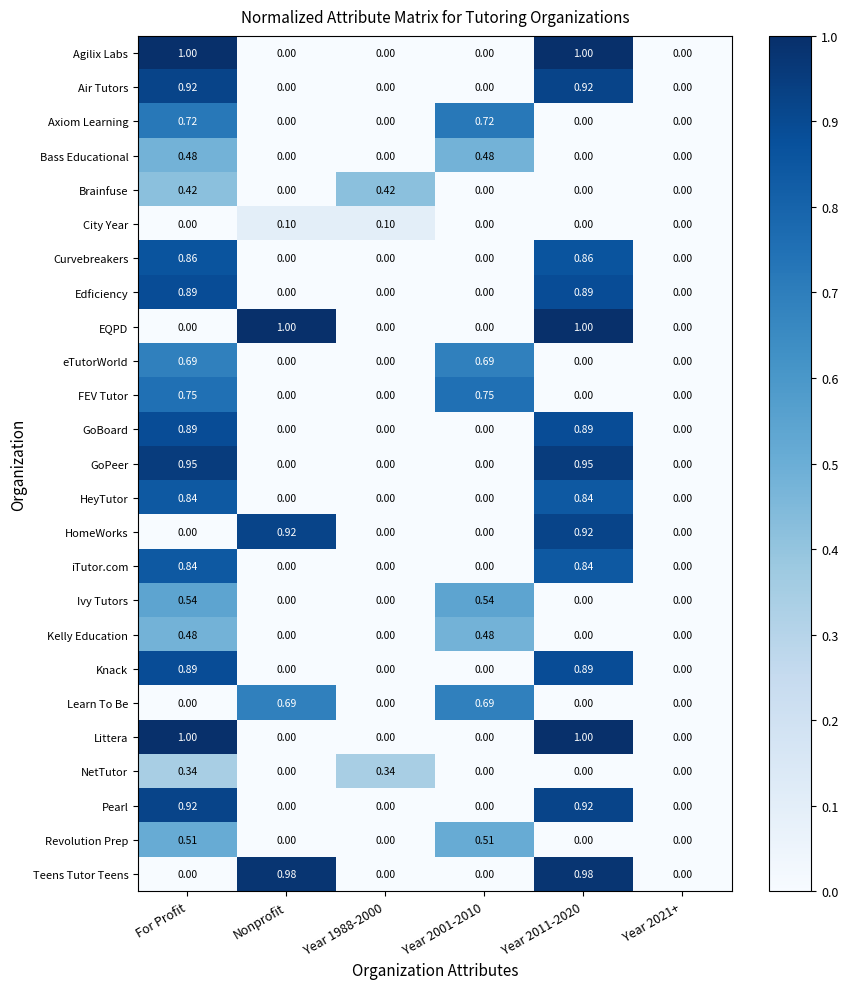

Count the number of data series in this chart.

25